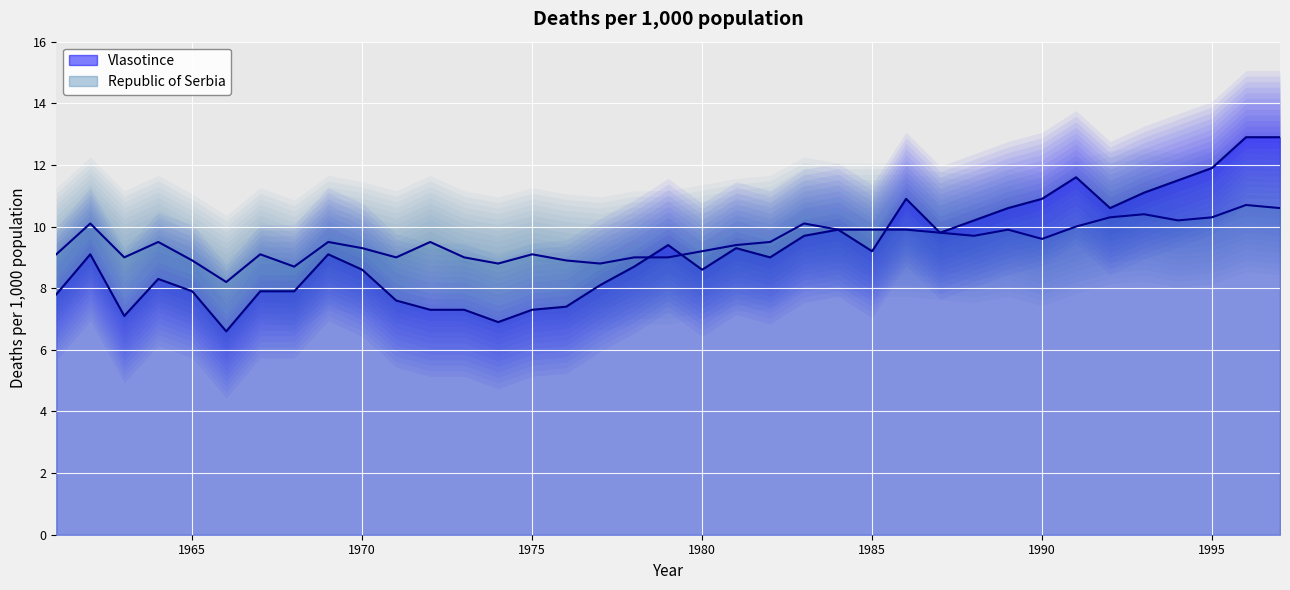

Which series changed the most between 1962 and 1983?

Vlasotince